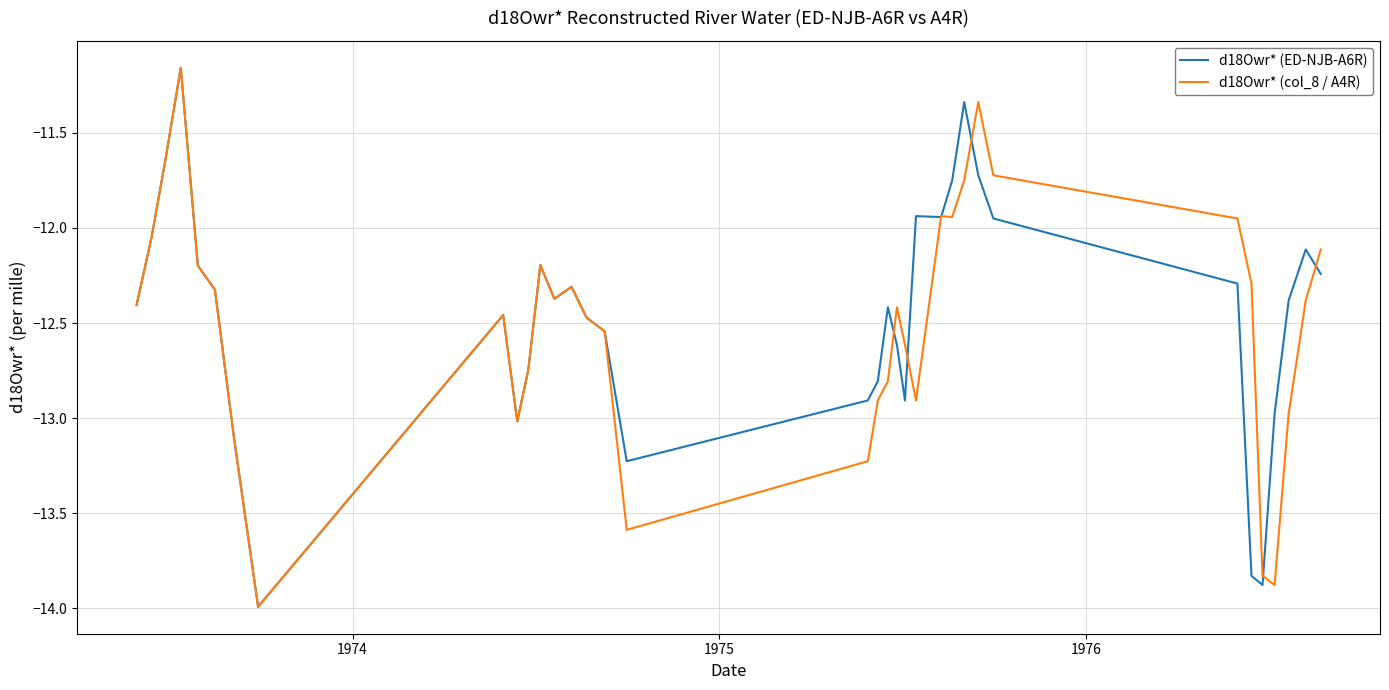

What is the lowest value of the d18Owr* (ED-NJB-A6R) series?

-14.0